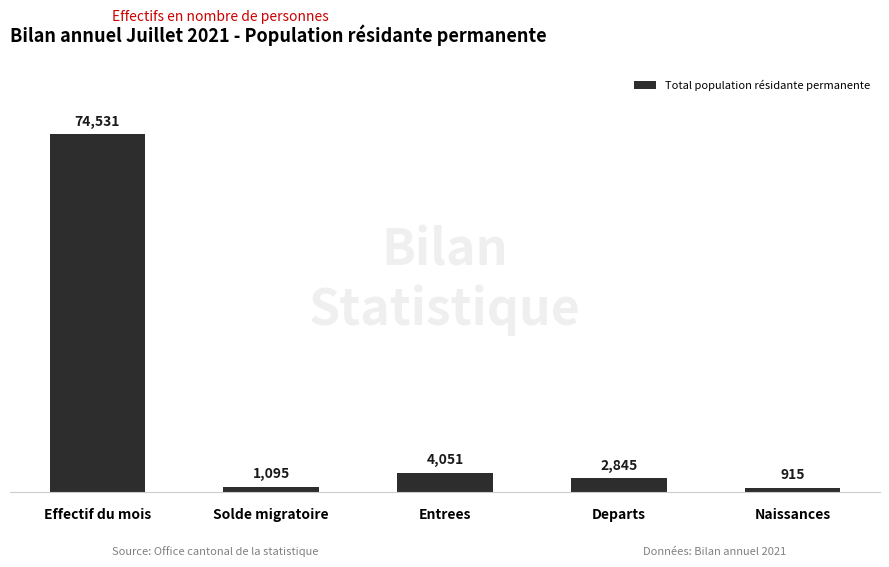

Is it true that the value at Naissances is 915?

True